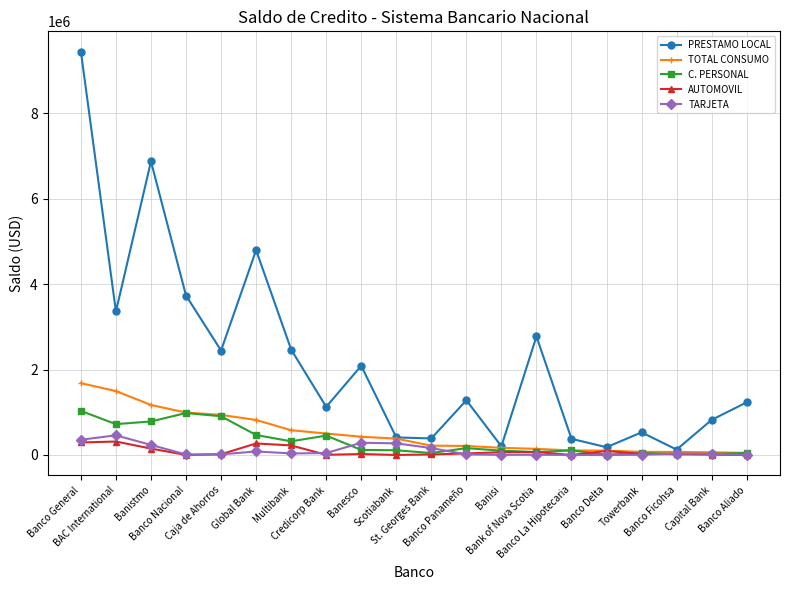

What position from the left is Banco Aliado?

20